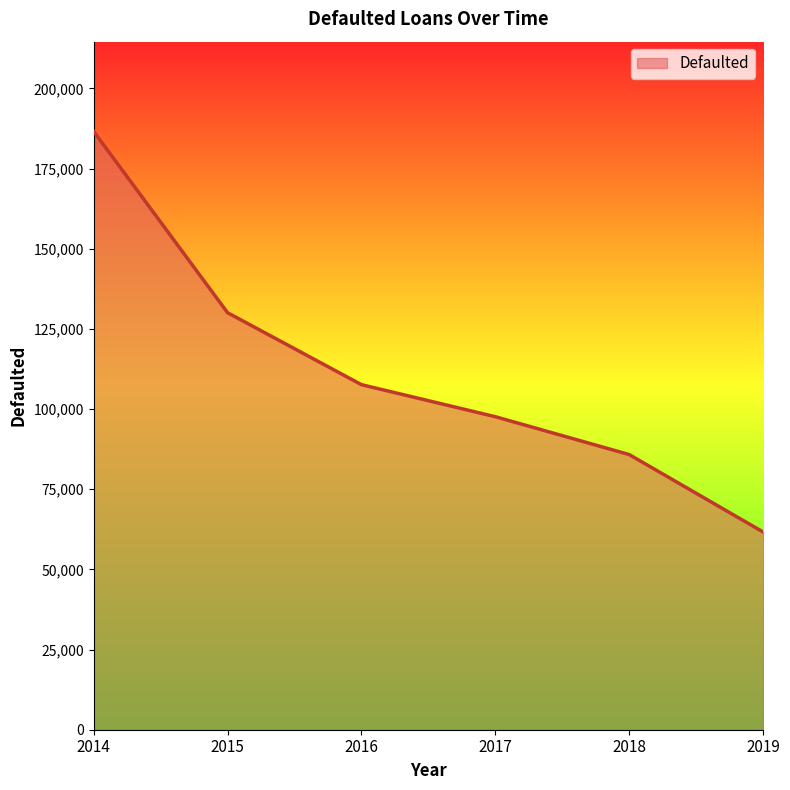

Which label corresponds to the largest value in the chart?

2014